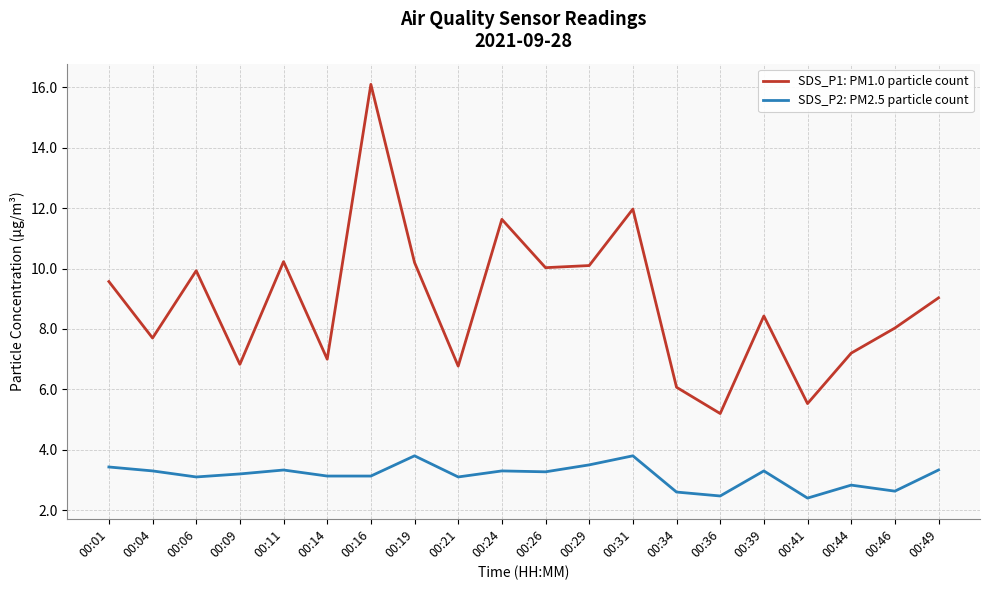

What is the greatest value displayed?

16.1